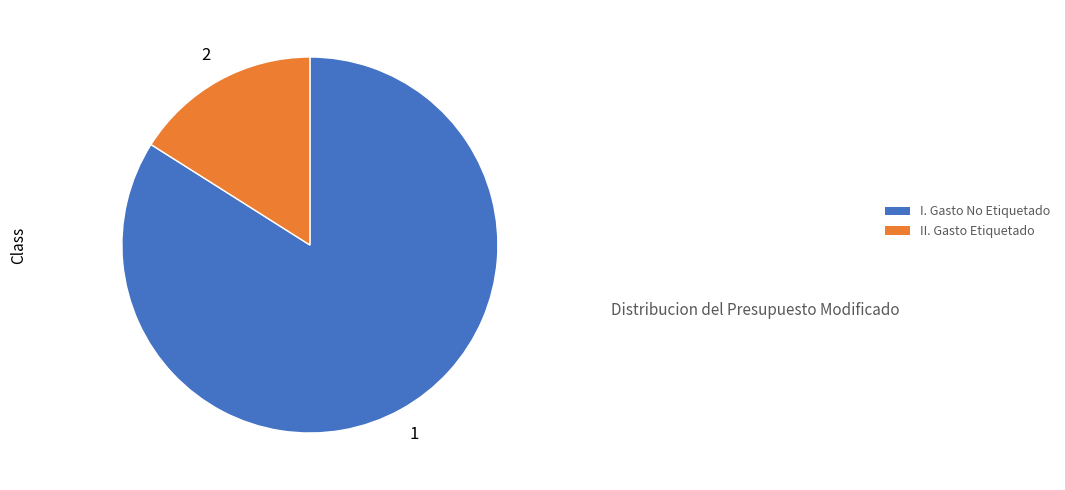

What is the largest slice in the pie chart?

I. Gasto No Etiquetado